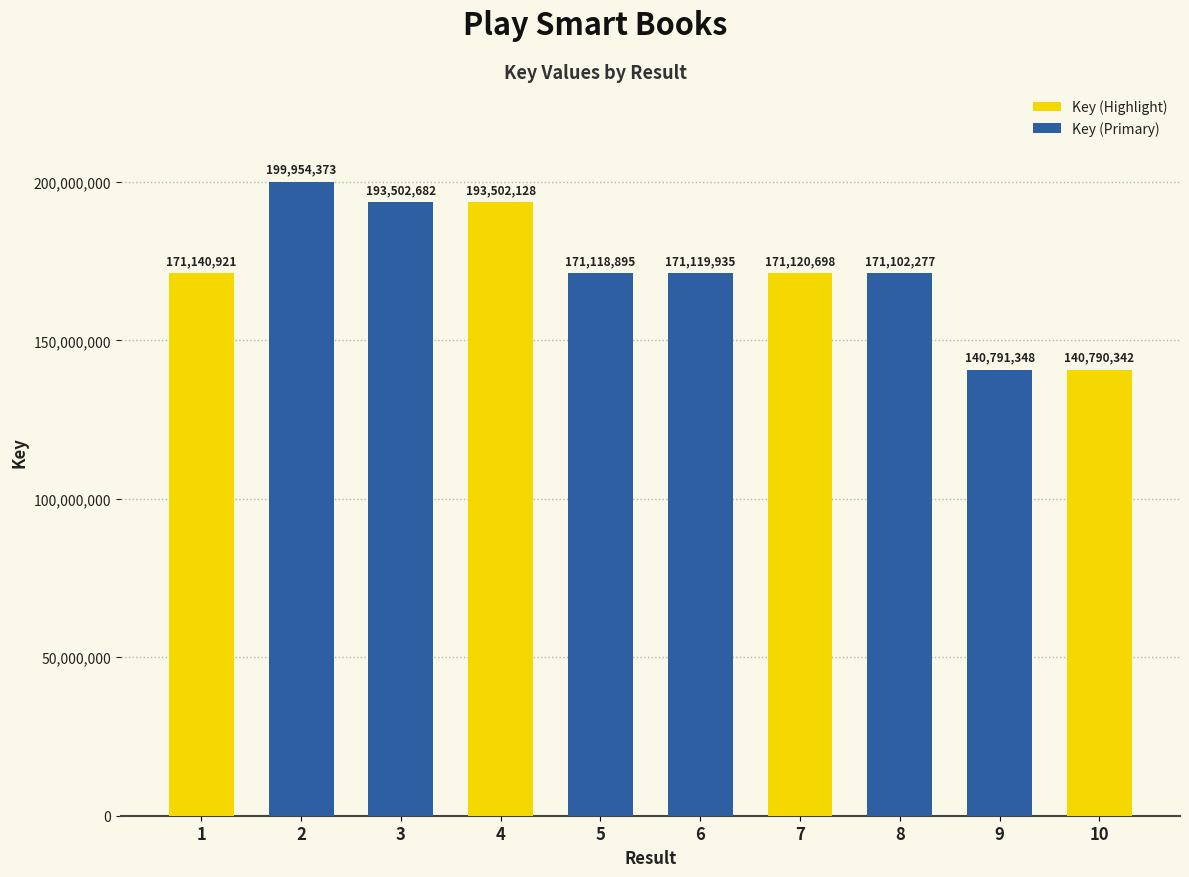

What is the ratio of the value at 8 to the value at 10?

1.2